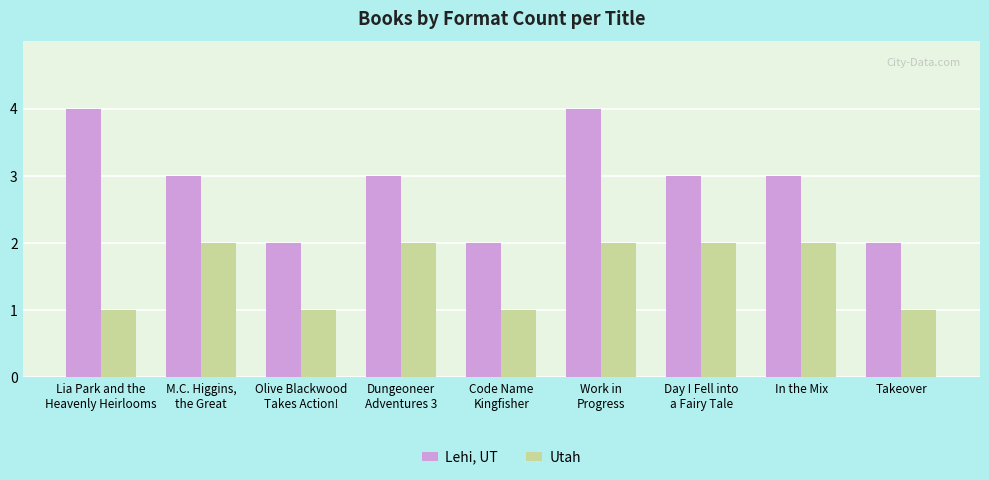

How many data points does each series have?

9